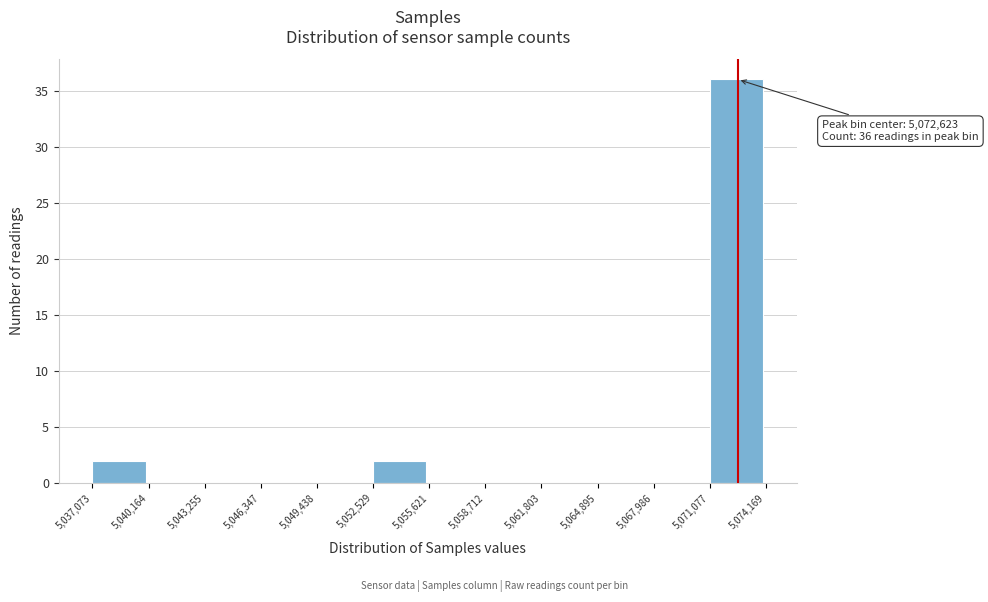

Over which range of the x-axis is the bar tallest?

5,071,077 to 5,074,169